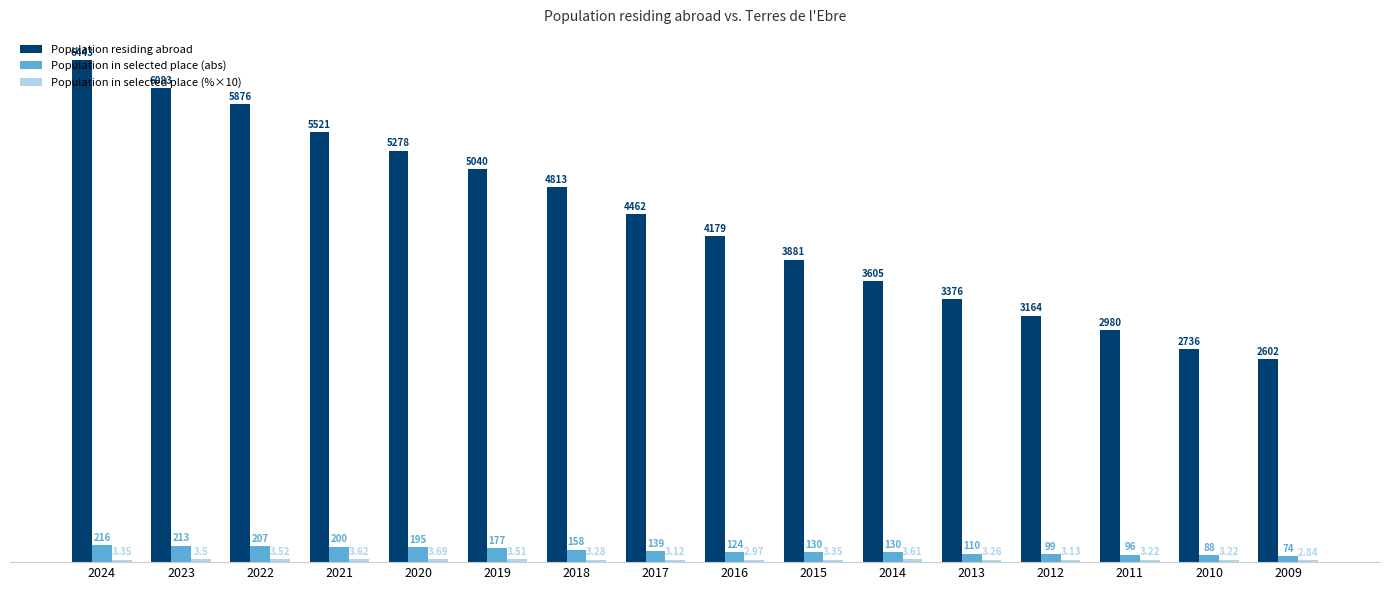

Which series has the largest range (max minus min)?

Population residing abroad